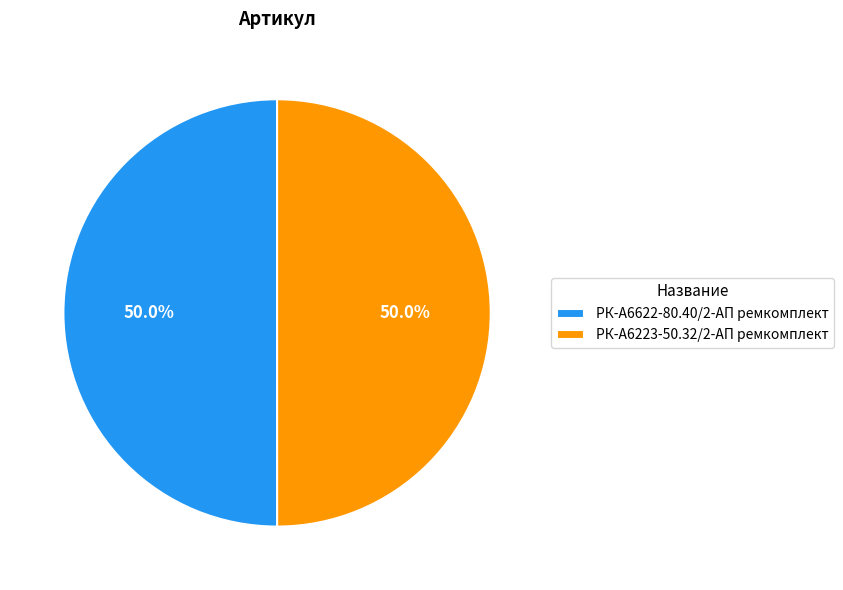

What is the ratio of the value at РК-А6622-80.40/2-АП ремкомплект to the value at РК-А6223-50.32/2-АП ремкомплект?

1.0